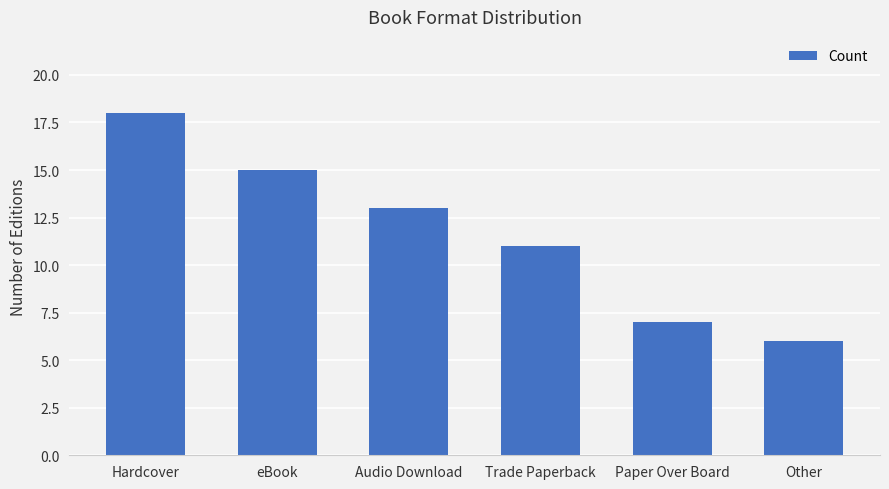

Is it true that the value at Other is 6?

True